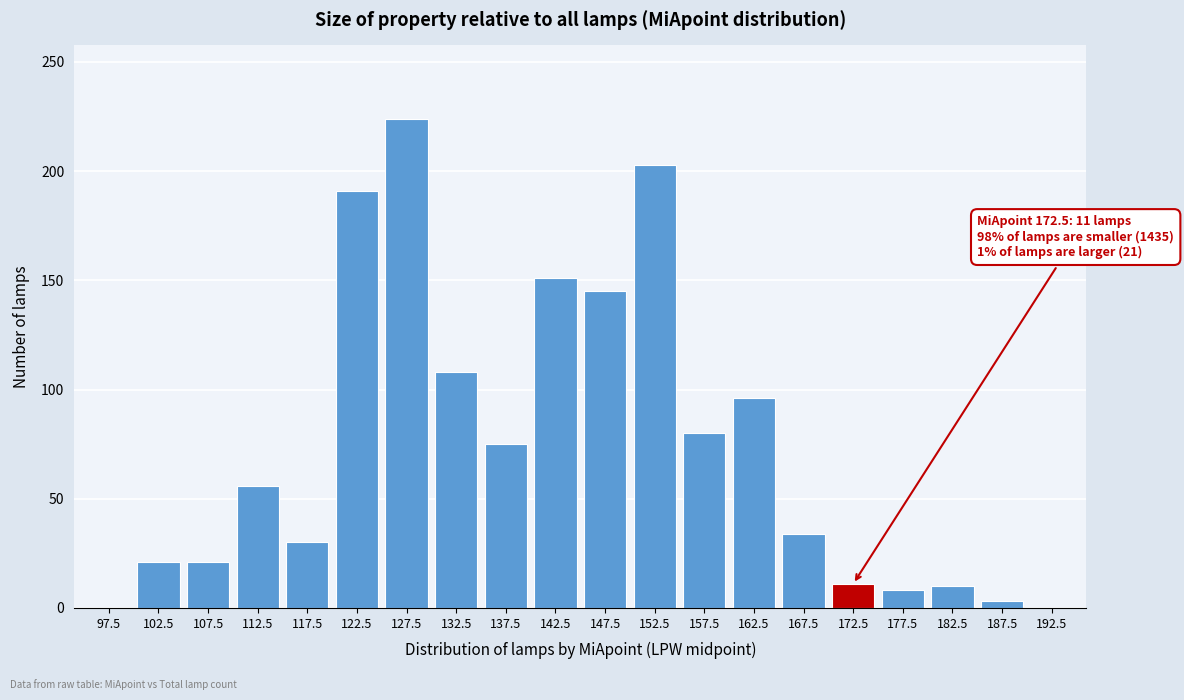

The chart shows a value of 160 at 162.5. True or false?

False